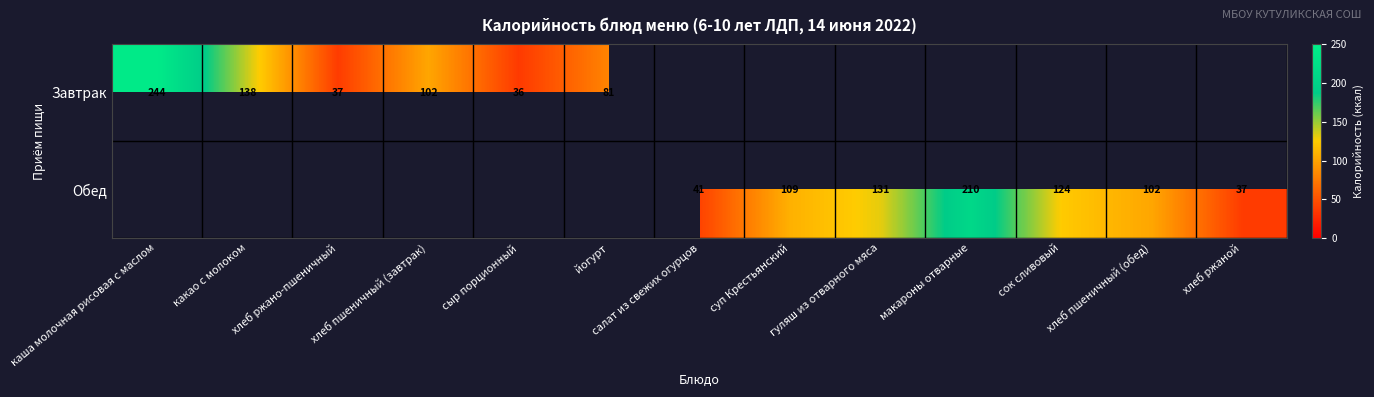

Is the value of Завтрак at хлеб пшеничный (завтрак) greater than the value of Обед at сок сливовый?

No